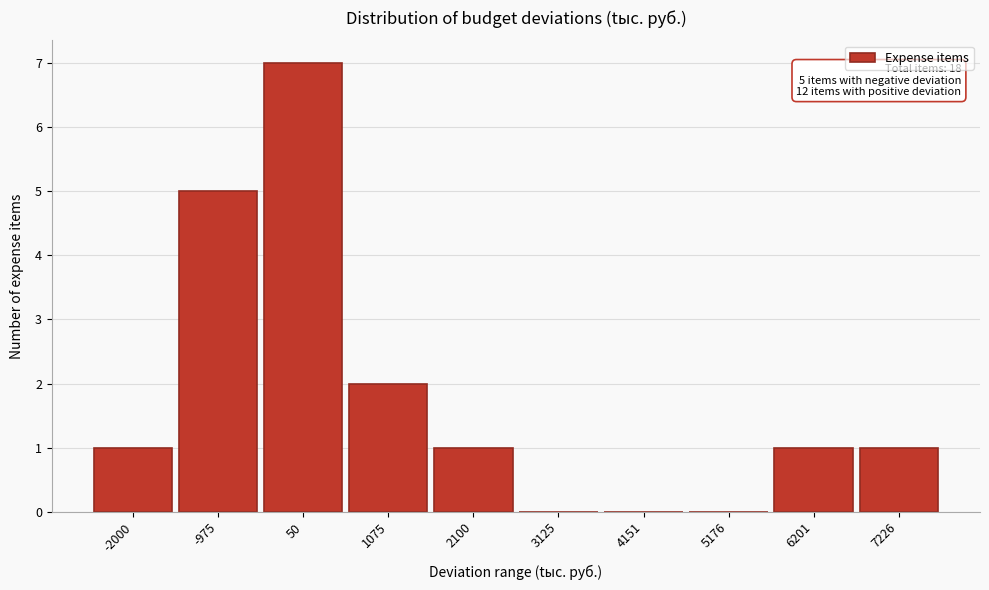

Reading left to right, what are all the values shown in this chart?

-2000=1	-975=5	50=7	1075=2	2100=1	3125=0	4151=0	5176=0	6201=1	7226=1